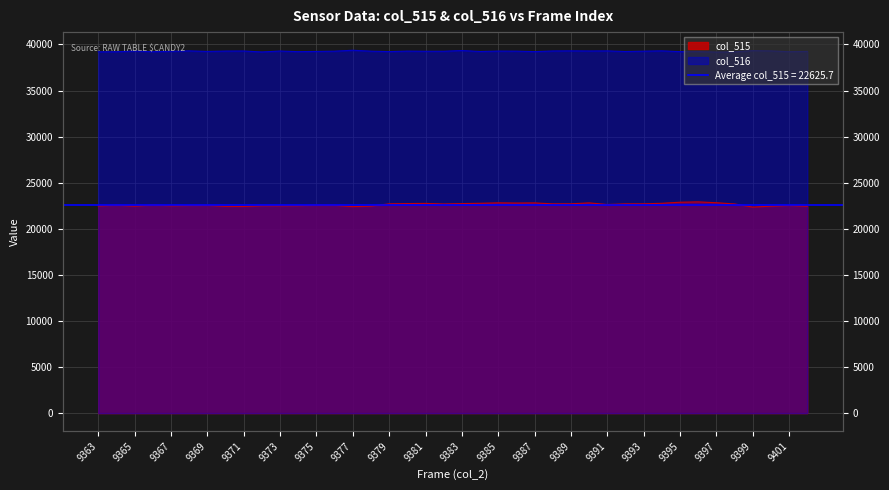

What is the difference between the highest and lowest values at 9381?

16510